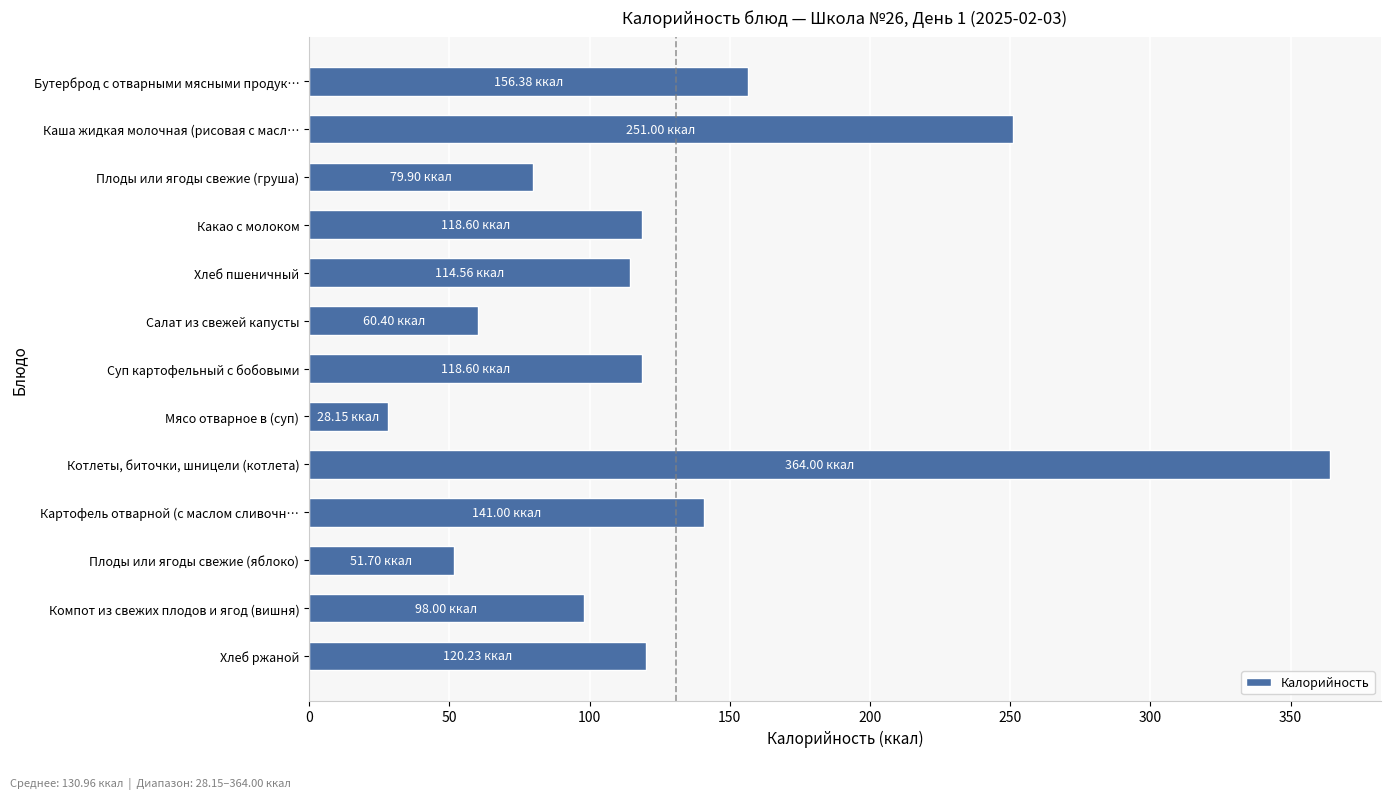

Which has a higher value, Компот из свежих плодов и ягод (вишня) or Каша жидкая молочная (рисовая с масл…?

Каша жидкая молочная (рисовая с масл…